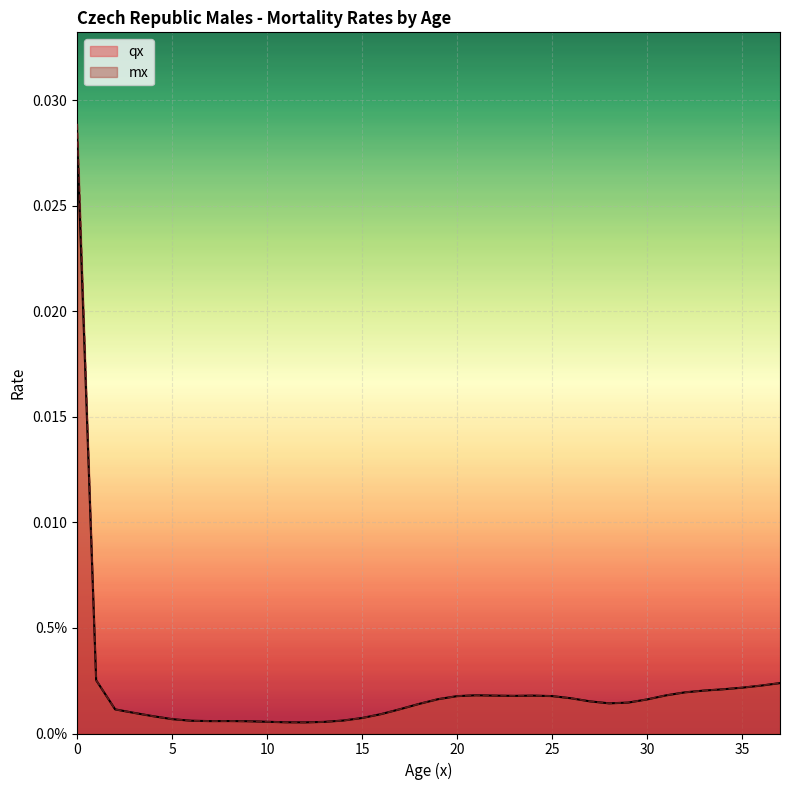

True or false: qx and mx cross at least once.

False